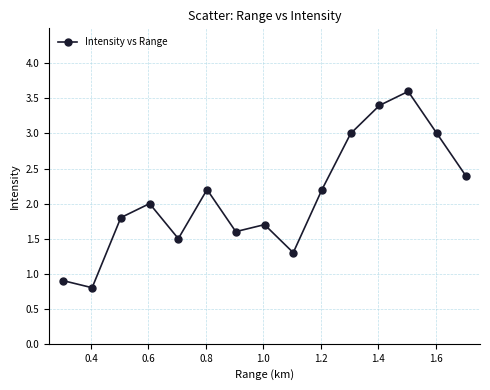

How many values are below 2?

7